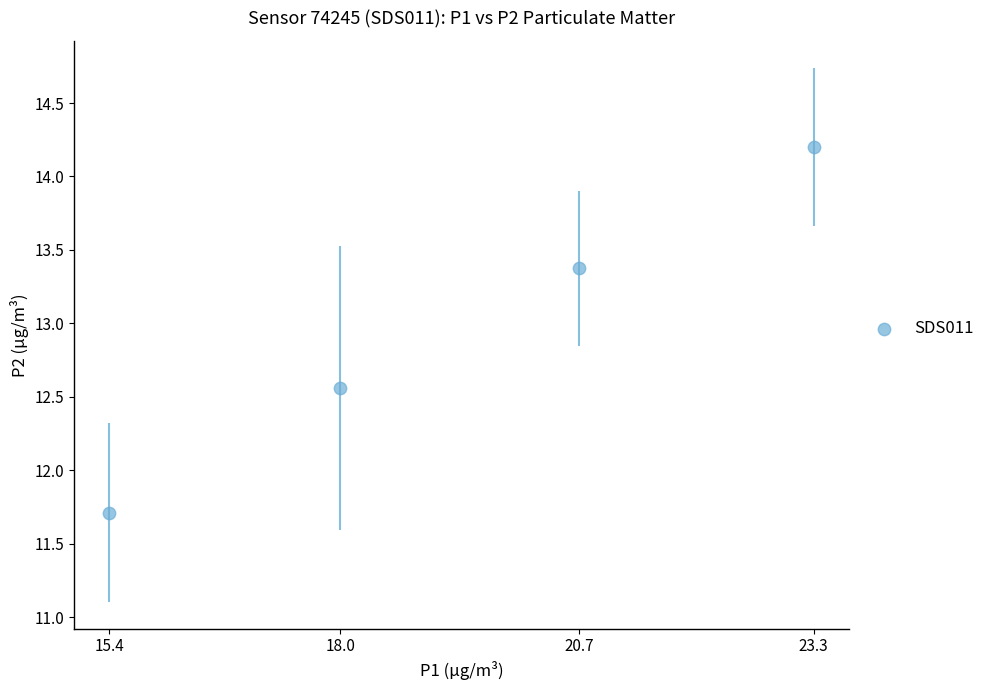

What Y value in the scatter plot is closest to 12?

11.7